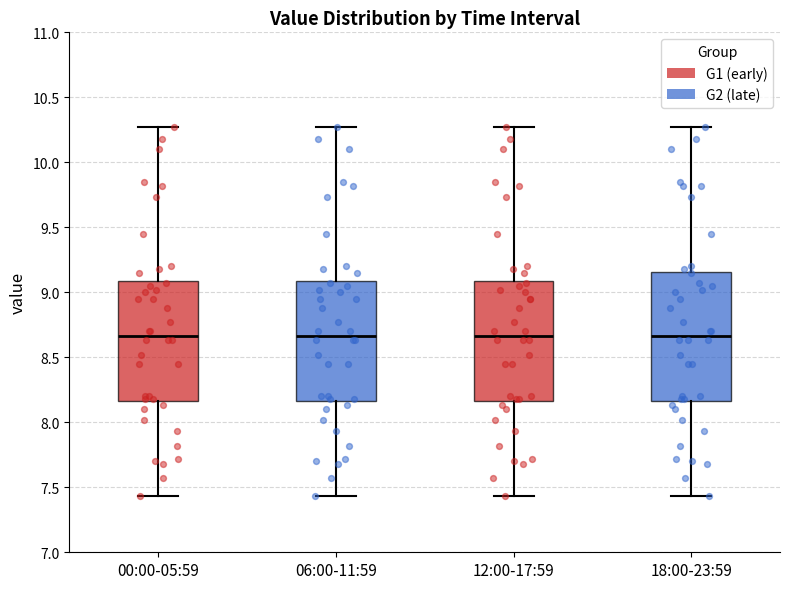

Where is the lower edge of the box for 12:00-17:59 on the y-axis? The values are not printed on the chart, so give them approximately, as read against the axis.

8.15